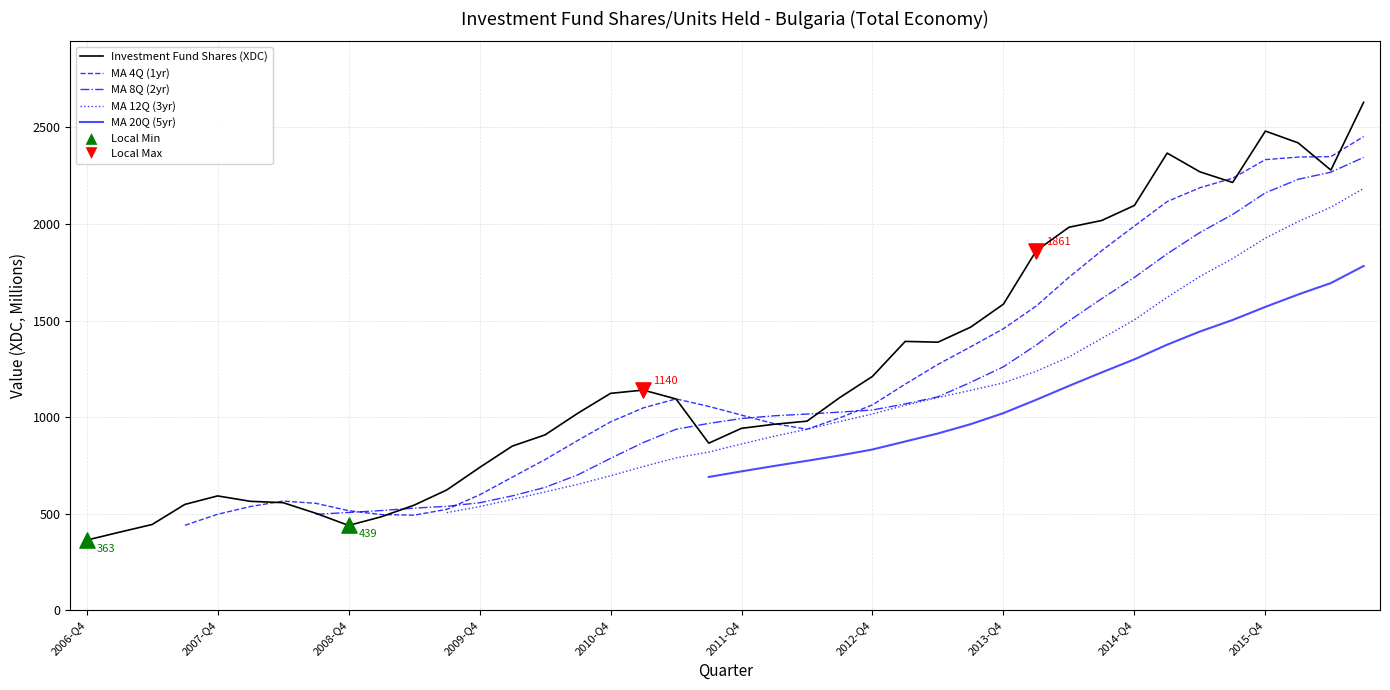

Between 2009-Q1 and 2011-Q4, which is larger?

2011-Q4